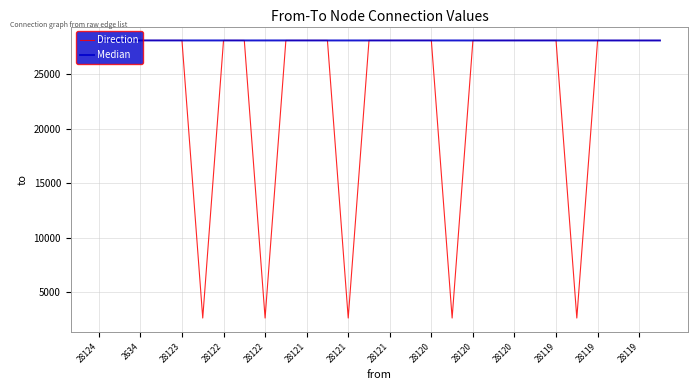

Which series has the largest range (max minus min)?

Direction